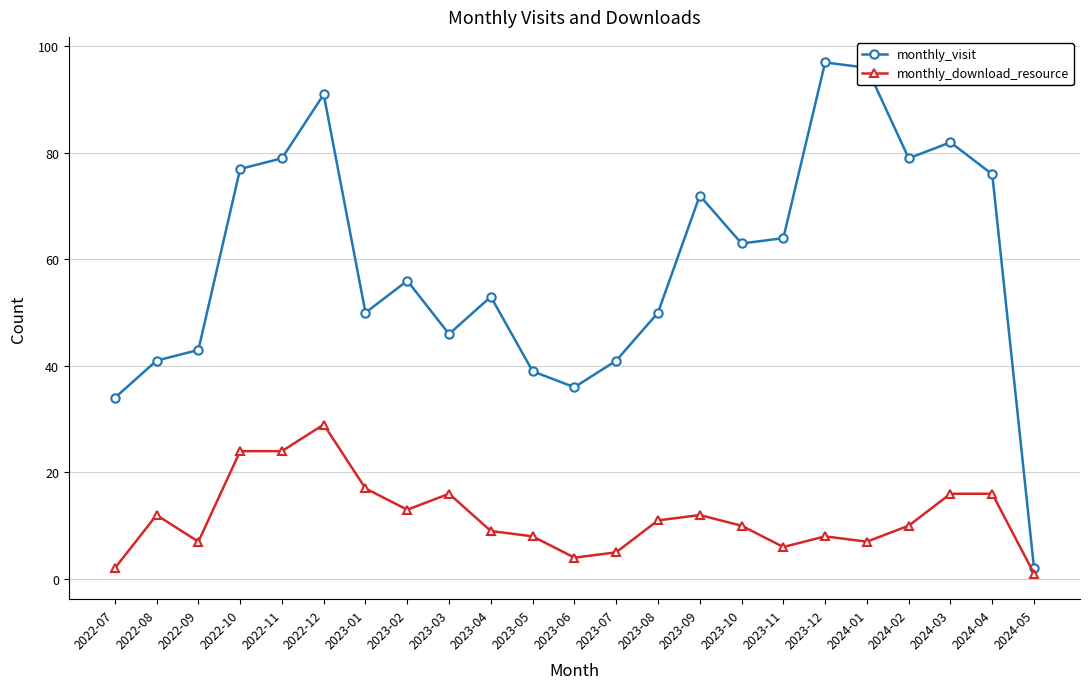

What is the total value across all series at 2022-11?

103